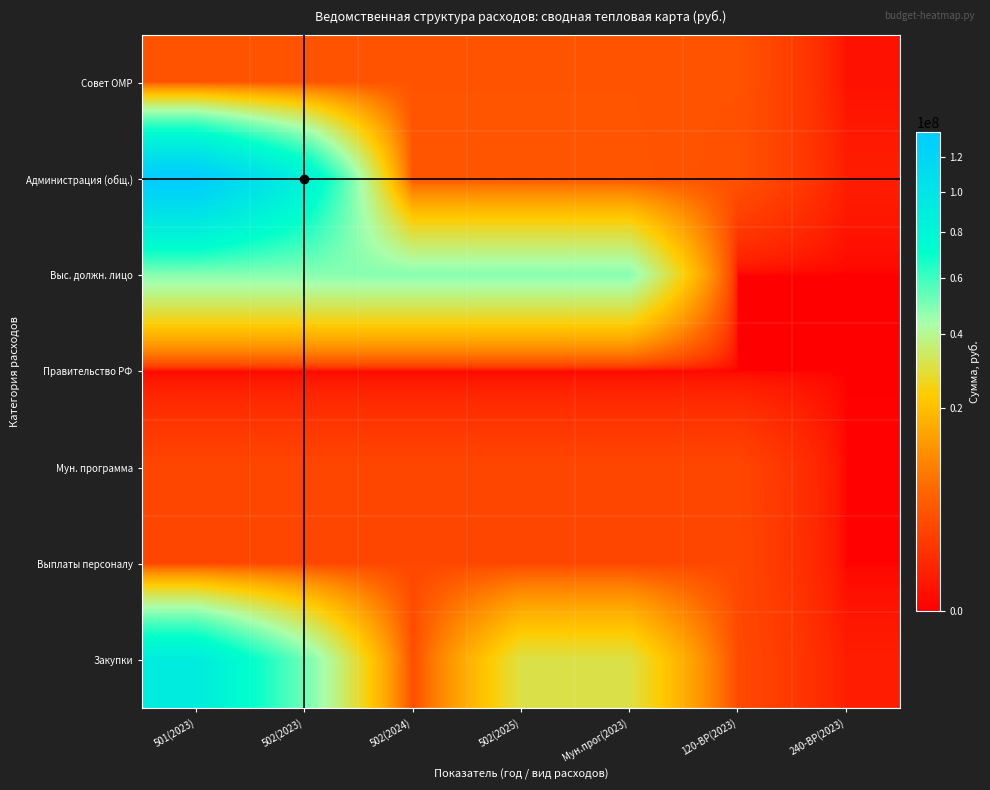

What is the difference between the highest and lowest values at Мун.прог(2023)?

48282008.0